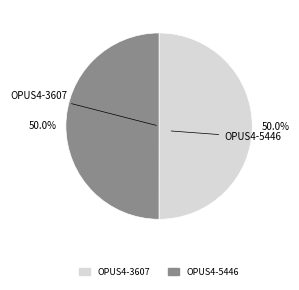

Approximately how many times larger is the value at OPUS4-3607 compared to OPUS4-5446?

1.0